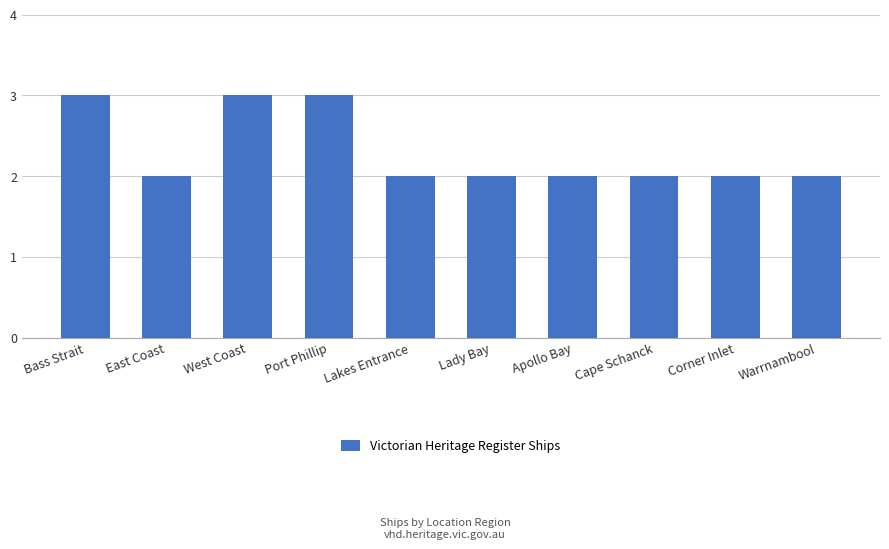

How many bars are there in total?

10